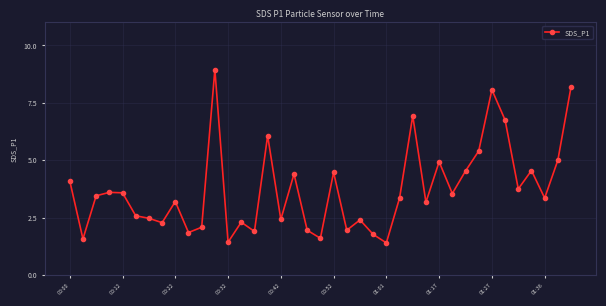

What is the minimum value shown in the chart?

1.4